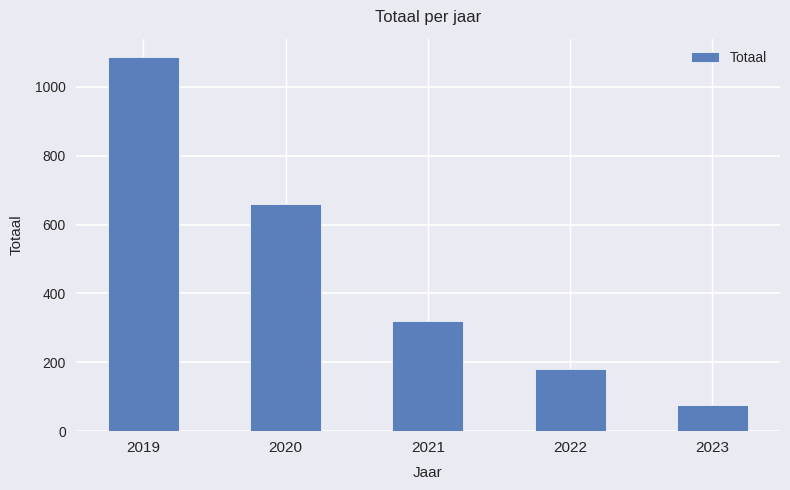

Between 2019 and 2023, which is larger?

2019